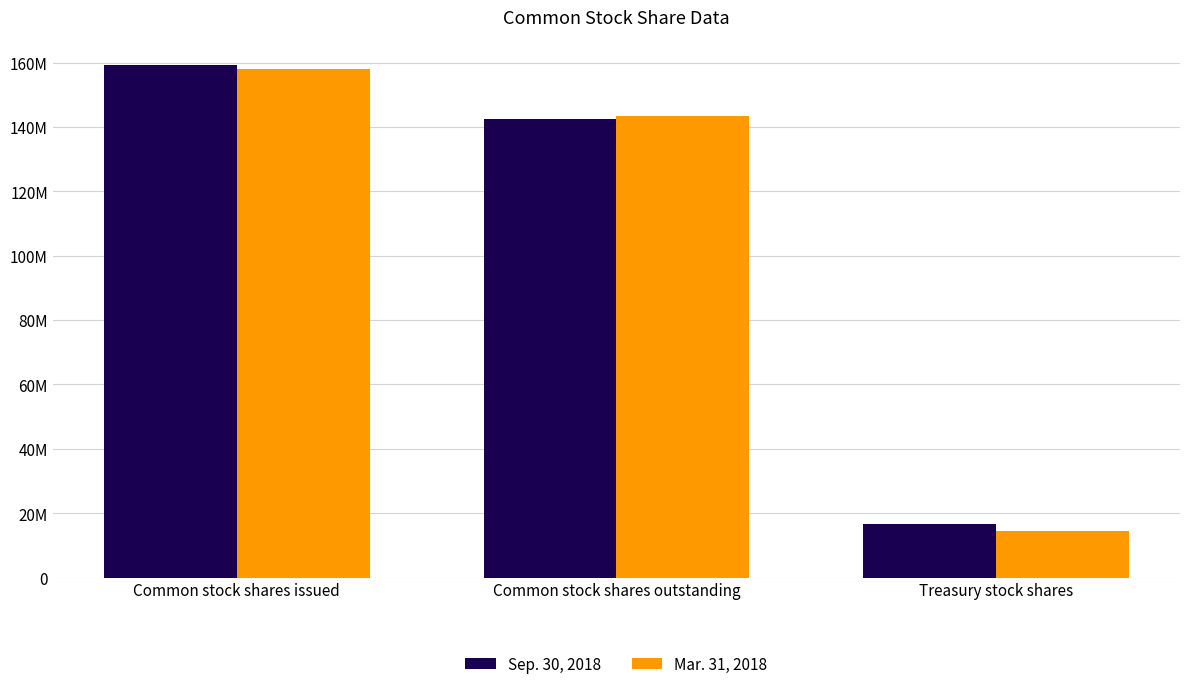

List the labels in order of Sep. 30, 2018 value, largest first.

Common stock shares issued, Common stock shares outstanding, Treasury stock shares